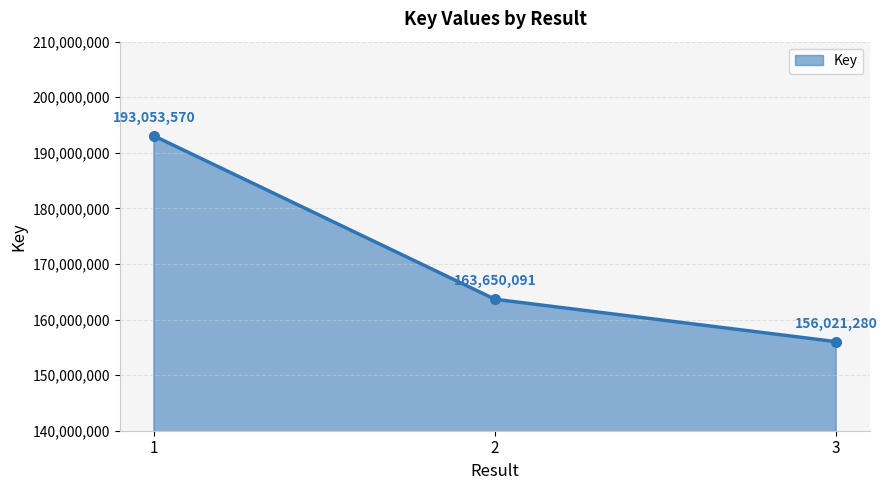

Reading left to right, what are all the values shown in this chart?

193053570	163650091	156021280